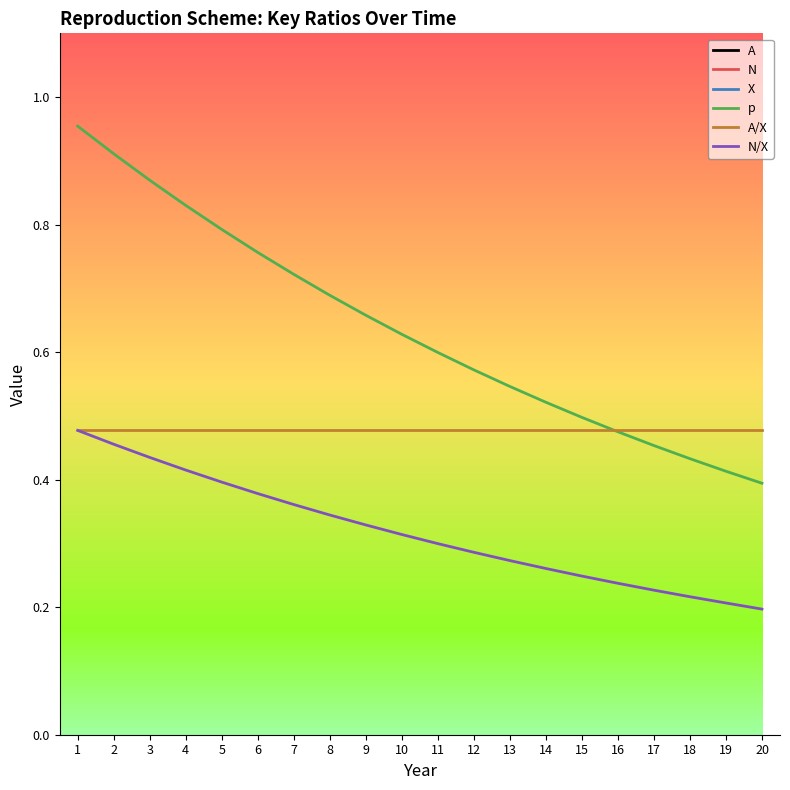

At 11, list the series in order from smallest to largest.

N/X, A/X, p, N, A, X